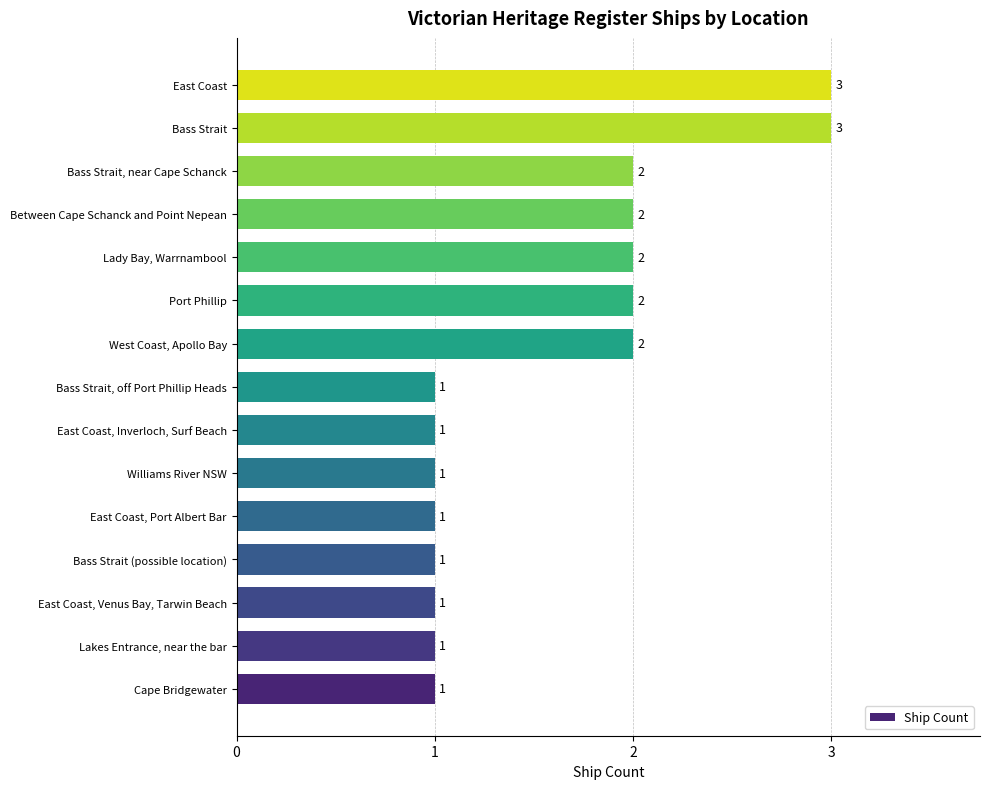

The chart shows a value of 2 at Cape Bridgewater. True or false?

False